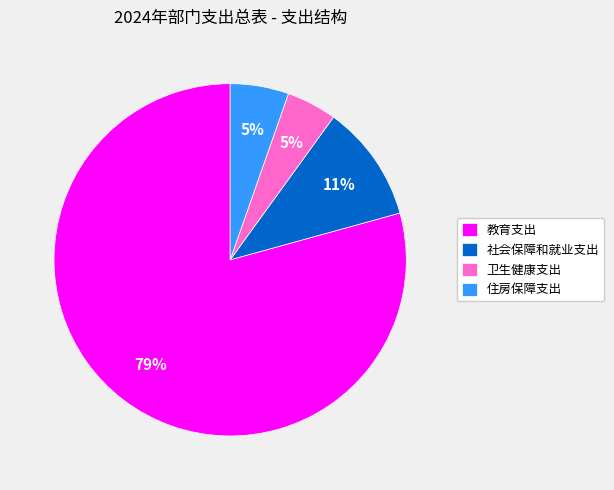

What percentage is the 社会保障和就业支出 slice, to the nearest percent?

11%